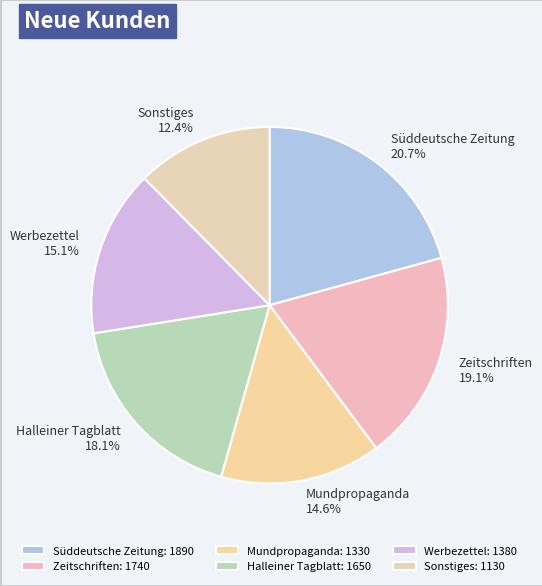

What percentage is NOT represented by Süddeutsche Zeitung?

79.3%